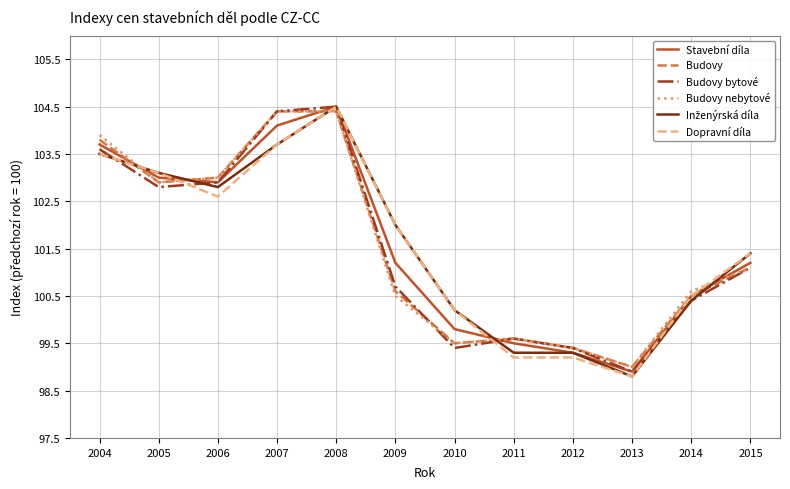

What is the maximum value shown in the chart?

104.5